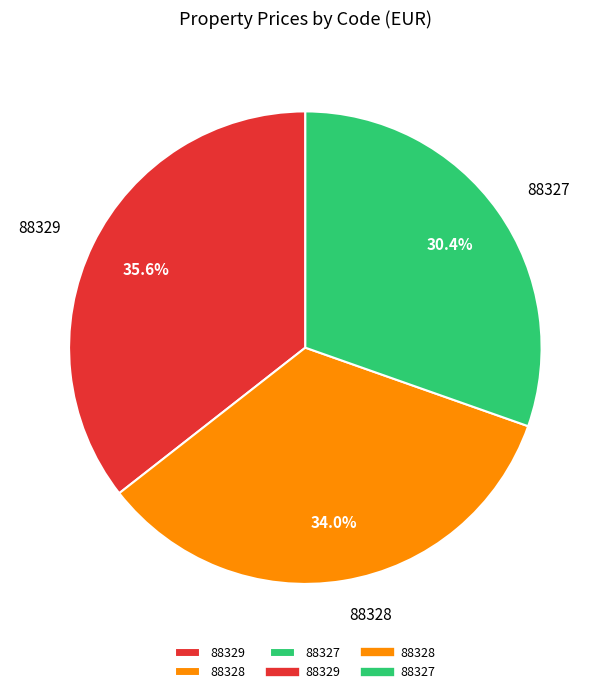

How many slices are in this pie chart?

3